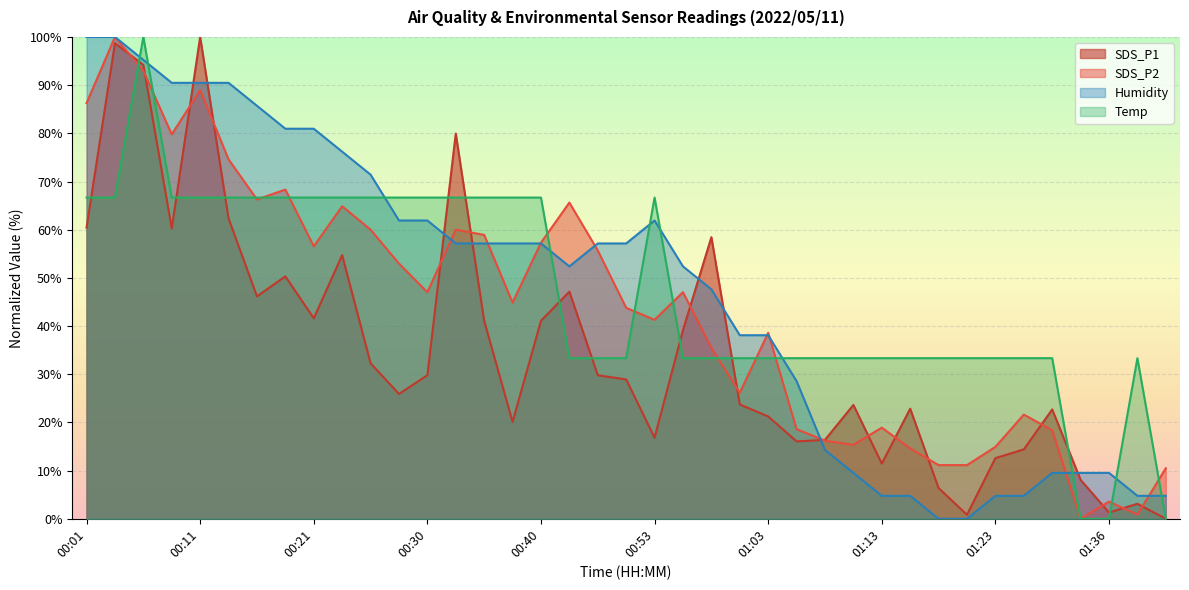

Reading left to right, transcribe all the data shown in this chart.

SDS_P1: 00:01=60.4	00:03=98.7	00:06=94.2	00:08=60.3	00:11=100.0	00:13=62.3	00:16=46.2	00:18=50.3	00:21=41.6	00:23=54.7	00:25=32.3	00:28=25.9	00:30=29.8	00:33=79.9	00:35=41.1	00:38=20.1	00:40=41.1	00:43=47.2	00:45=29.8	00:51=28.9	00:53=16.8	00:56=39.2	00:58=58.4	01:00=23.7	01:03=21.2	01:06=16.1	01:08=16.4	01:11=23.6	01:13=11.5	01:16=22.8	01:18=6.4	01:20=0.8	01:23=12.6	01:26=14.4	01:28=22.7	01:33=8.1	01:36=1.3	01:39=3.1	01:41=0.0
SDS_P2: 00:01=86.3	00:03=100.0	00:06=93.0	00:08=79.8	00:11=89.0	00:13=74.6	00:16=66.3	00:18=68.3	00:21=56.5	00:23=64.9	00:25=60.0	00:28=53.0	00:30=47.0	00:33=60.0	00:35=58.9	00:38=44.9	00:40=57.3	00:43=65.6	00:45=55.7	00:51=43.8	00:53=41.3	00:56=47.0	00:58=35.5	01:00=26.2	01:03=38.6	01:06=18.6	01:08=16.2	01:11=15.4	01:13=18.9	01:16=14.6	01:18=11.1	01:20=11.1	01:23=14.9	01:26=21.6	01:28=18.4	01:33=0.0	01:36=3.6	01:39=0.9	01:41=10.5
Humidity: 00:01=100.0	00:03=100.0	00:06=95.2	00:08=90.5	00:11=90.5	00:13=90.5	00:16=85.7	00:18=81.0	00:21=81.0	00:23=76.2	00:25=71.4	00:28=61.9	00:30=61.9	00:33=57.1	00:35=57.1	00:38=57.1	00:40=57.1	00:43=52.4	00:45=57.1	00:51=57.1	00:53=61.9	00:56=52.4	00:58=47.6	01:00=38.1	01:03=38.1	01:06=28.6	01:08=14.3	01:11=9.5	01:13=4.8	01:16=4.8	01:18=0.0	01:20=0.0	01:23=4.8	01:26=4.8	01:28=9.5	01:33=9.5	01:36=9.5	01:39=4.8	01:41=4.8
Temp: 00:01=66.7	00:03=66.7	00:06=100.0	00:08=66.7	00:11=66.7	00:13=66.7	00:16=66.7	00:18=66.7	00:21=66.7	00:23=66.7	00:25=66.7	00:28=66.7	00:30=66.7	00:33=66.7	00:35=66.7	00:38=66.7	00:40=66.7	00:43=33.3	00:45=33.3	00:51=33.3	00:53=66.7	00:56=33.3	00:58=33.3	01:00=33.3	01:03=33.3	01:06=33.3	01:08=33.3	01:11=33.3	01:13=33.3	01:16=33.3	01:18=33.3	01:20=33.3	01:23=33.3	01:26=33.3	01:28=33.3	01:33=0.0	01:36=0.0	01:39=33.3	01:41=0.0